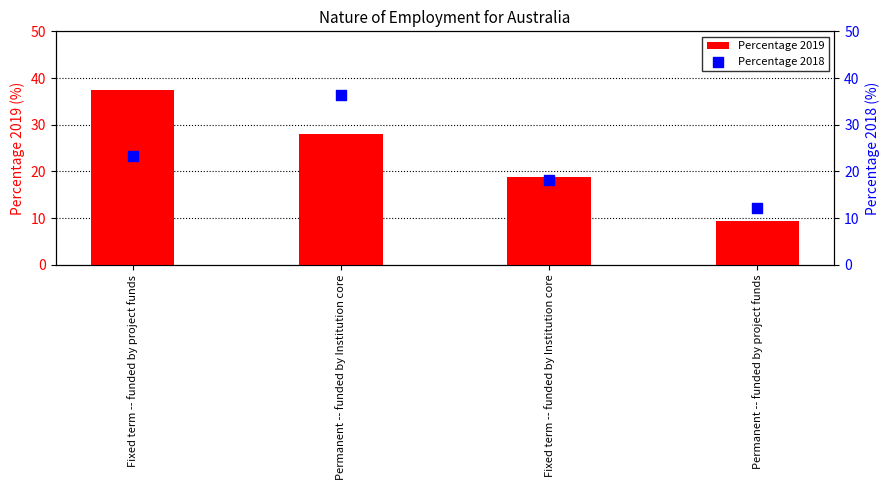

At which category is the sum across all series the highest?

Permanent -- funded by Institution core